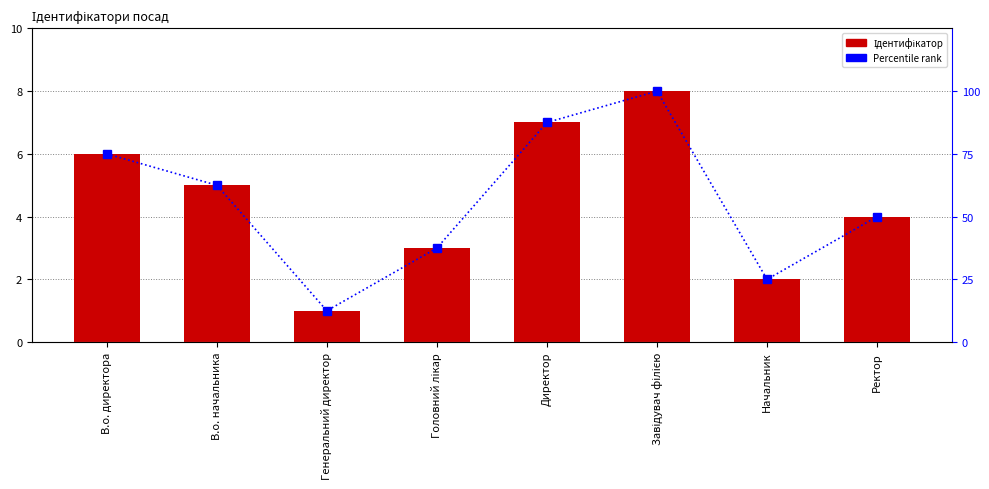

At which category does the chart reach its minimum across all series?

Генеральний директор